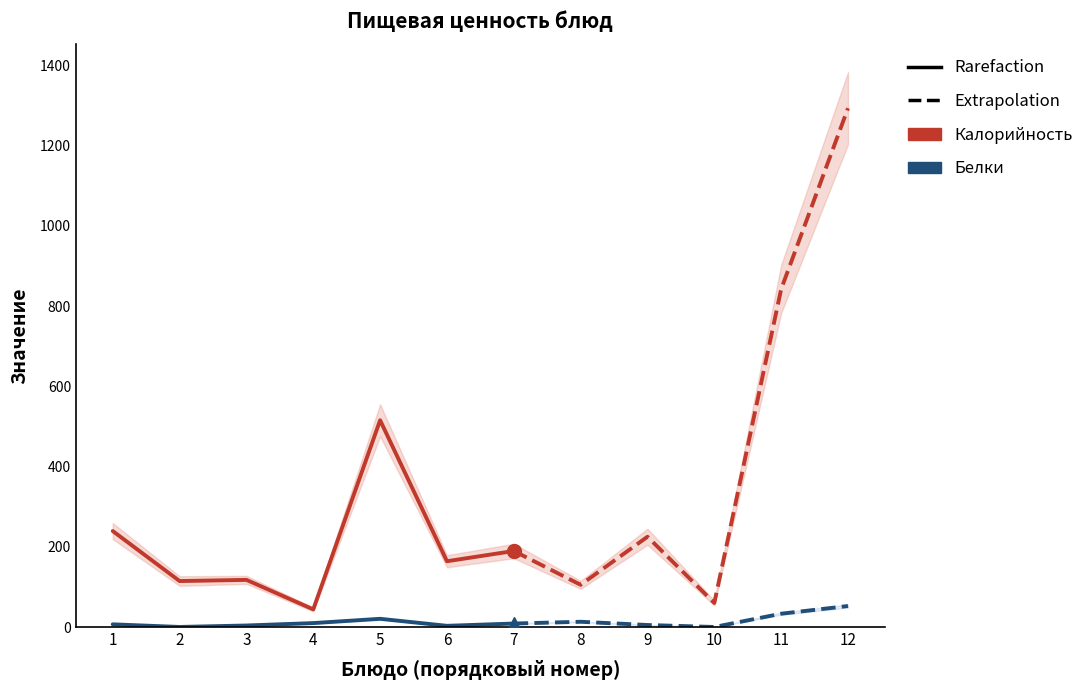

What is the difference between the maximum and second lowest values in the Калорийность series?

400.8